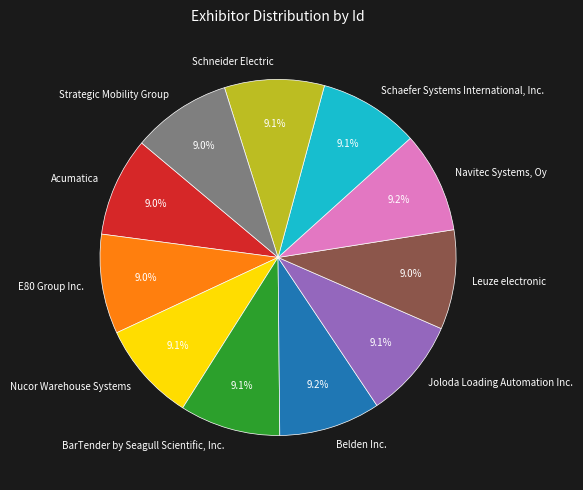

What is the ratio of the value at Joloda Loading Automation Inc. to the value at Leuze electronic?

1.0